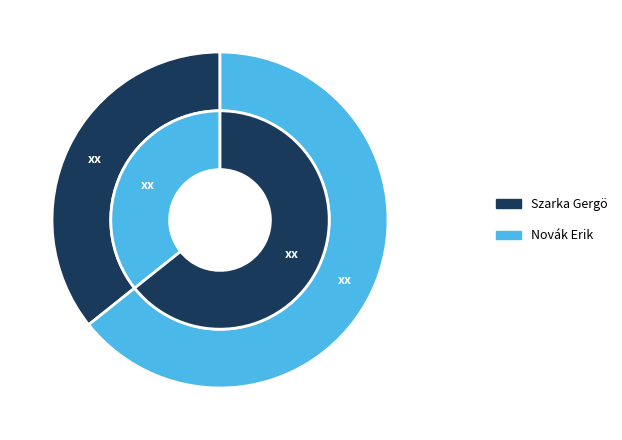

Which slice represents more than half of the pie?

Novák Erik